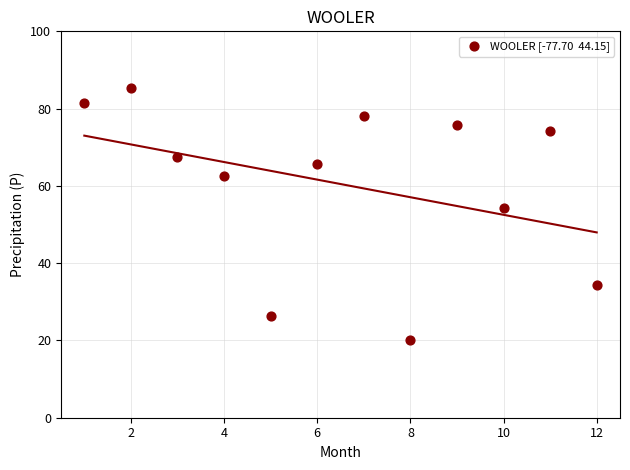

What Y value in the scatter plot is closest to 52?

54.2